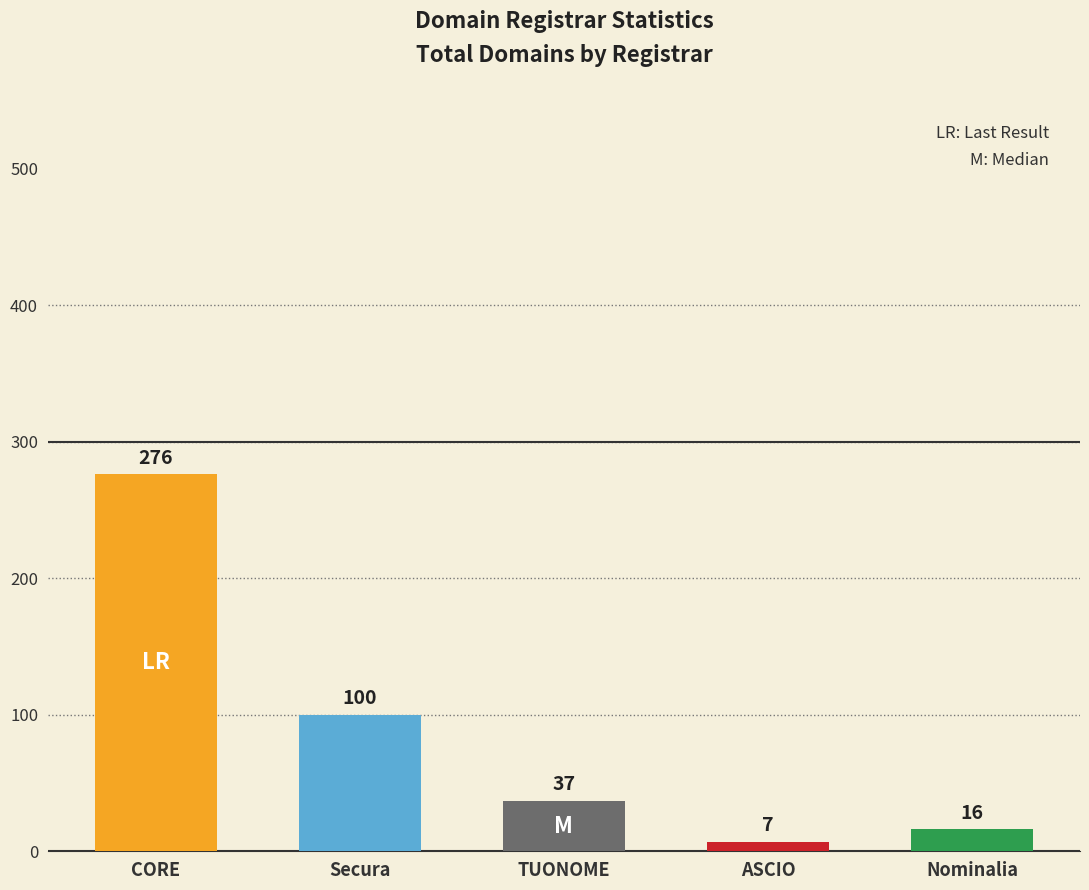

What is the label of the 1st bar from the right?

Nominalia